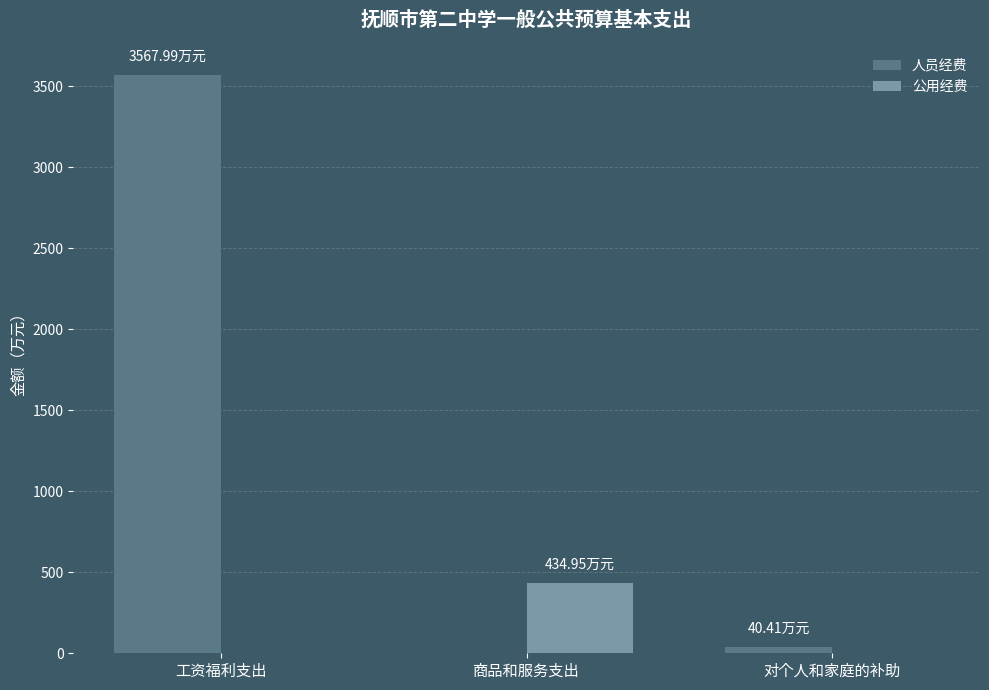

How many values in 人员经费 are above zero?

2